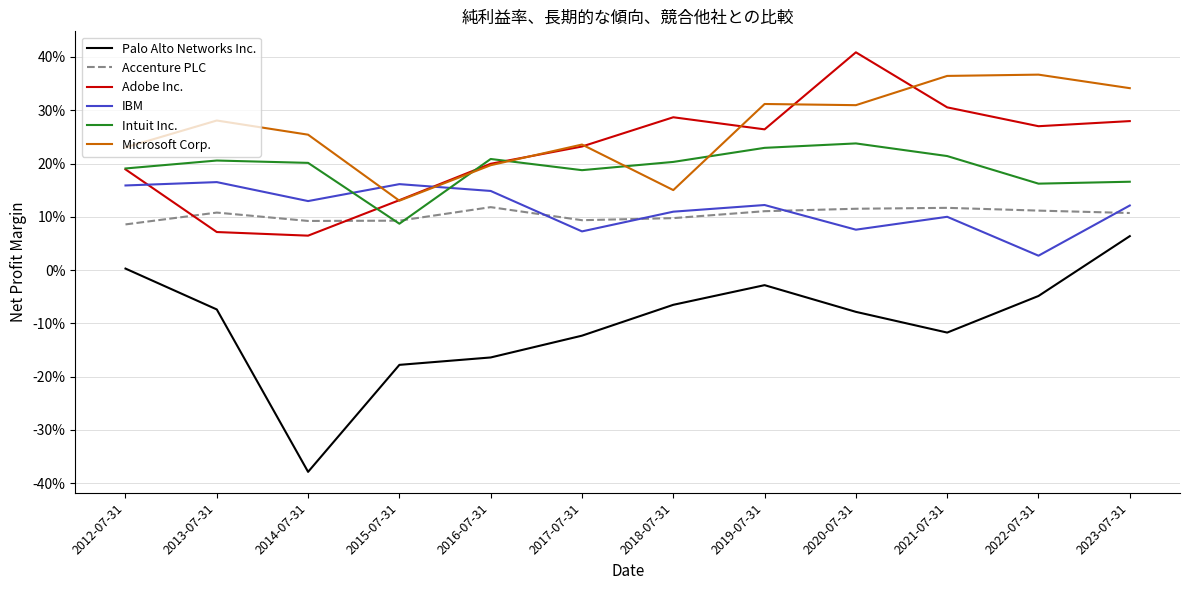

Reading left to right, list all the values displayed in this chart.

Palo Alto Networks Inc.: 0.0	-0.1	-0.4	-0.2	-0.2	-0.1	-0.1	-0.0	-0.1	-0.1	-0.0	0.1
Accenture PLC: 0.1	0.1	0.1	0.1	0.1	0.1	0.1	0.1	0.1	0.1	0.1	0.1
Adobe Inc.: 0.2	0.1	0.1	0.1	0.2	0.2	0.3	0.3	0.4	0.3	0.3	0.3
IBM: 0.2	0.2	0.1	0.2	0.1	0.1	0.1	0.1	0.1	0.1	0.0	0.1
Intuit Inc.: 0.2	0.2	0.2	0.1	0.2	0.2	0.2	0.2	0.2	0.2	0.2	0.2
Microsoft Corp.: 0.2	0.3	0.3	0.1	0.2	0.2	0.2	0.3	0.3	0.4	0.4	0.3